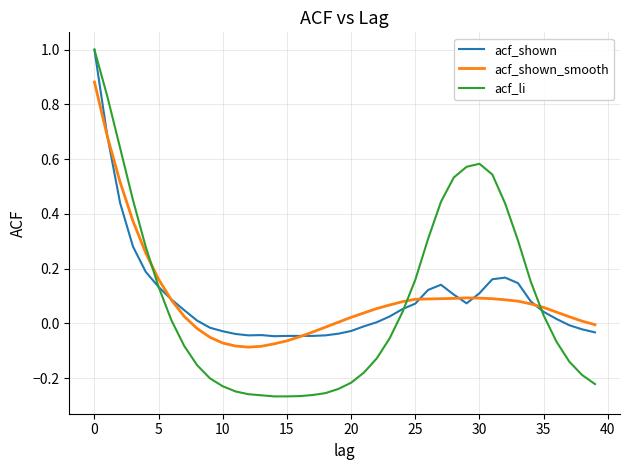

Which series ends up on top after the final intersection of acf_shown_smooth and acf_li?

acf_shown_smooth